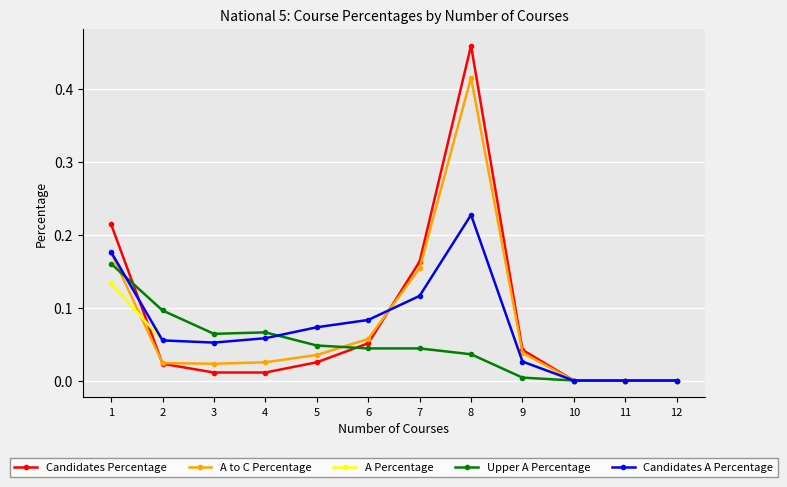

What is the total value across all series at 2?

0.3